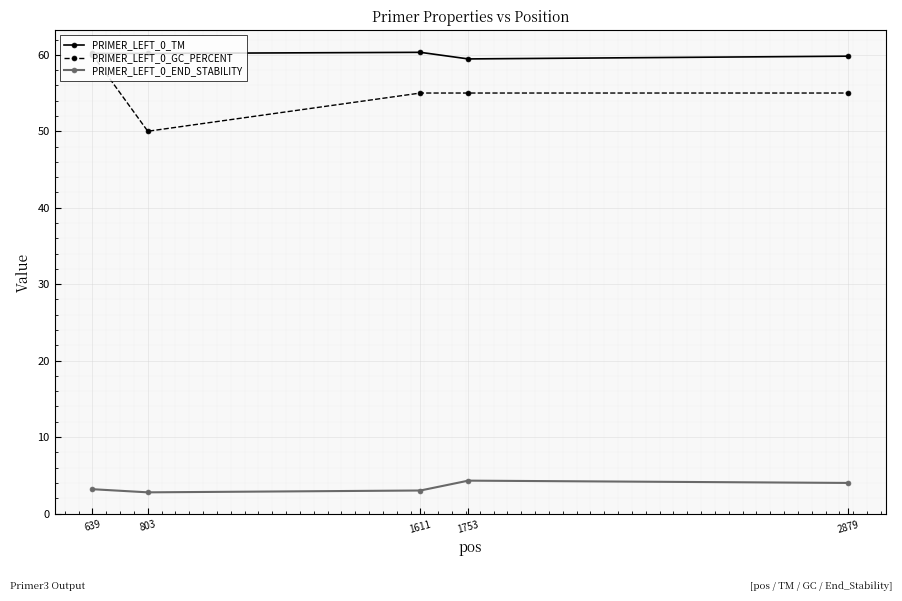

Rank the series at 2879 from lowest to highest value.

PRIMER_LEFT_0_END_STABILITY, PRIMER_LEFT_0_GC_PERCENT, PRIMER_LEFT_0_TM